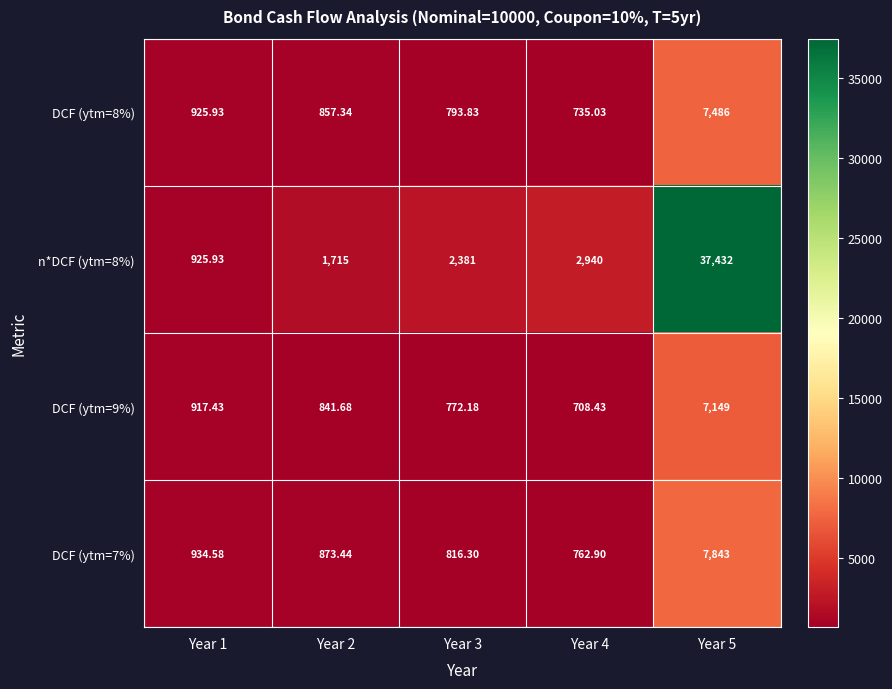

Is the value of DCF (ytm=9%) at Year 5 greater than the value of DCF (ytm=8%) at Year 4?

Yes